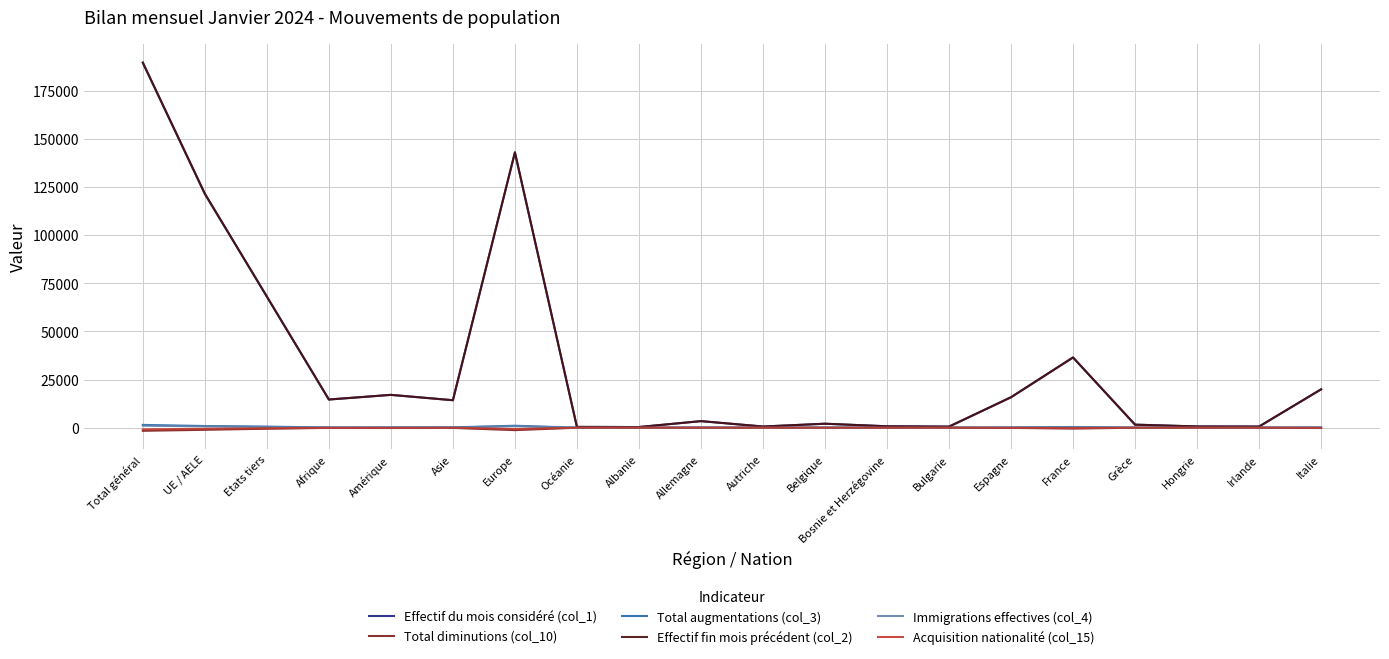

At which category is the sum across all series the highest?

Total général